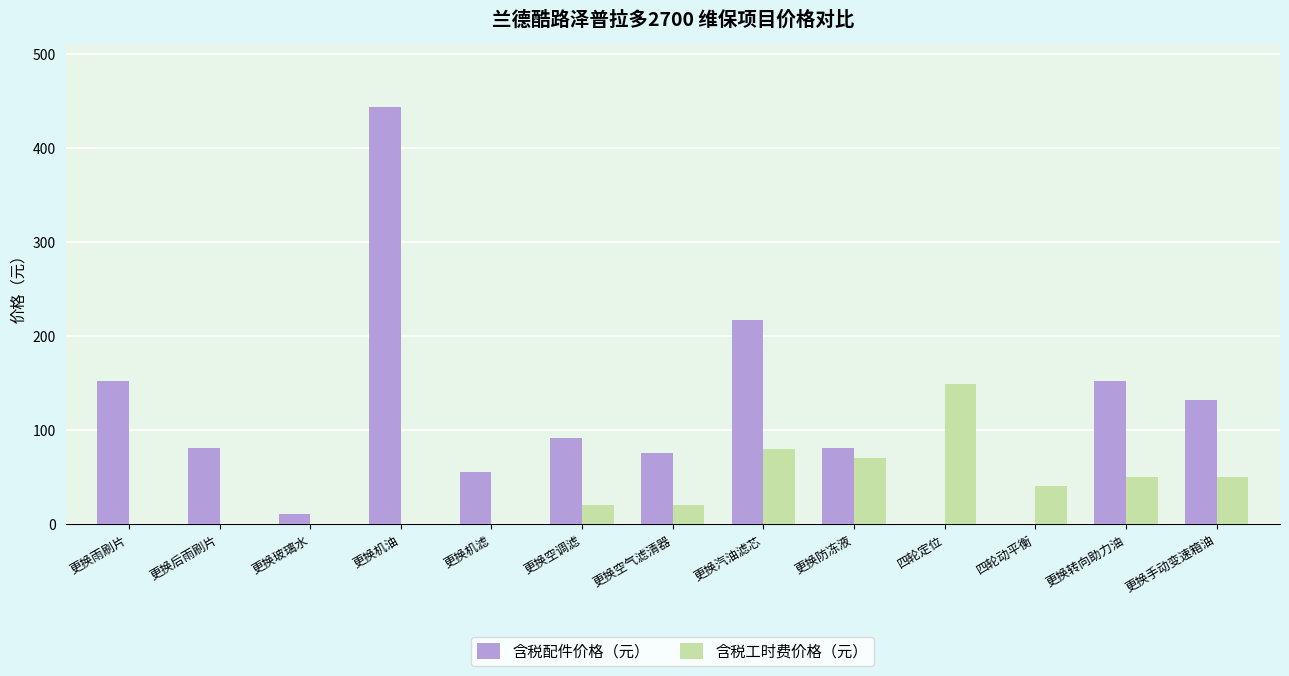

What are all the series names shown in the legend?

含税配件价格（元）, 含税工时费价格（元）